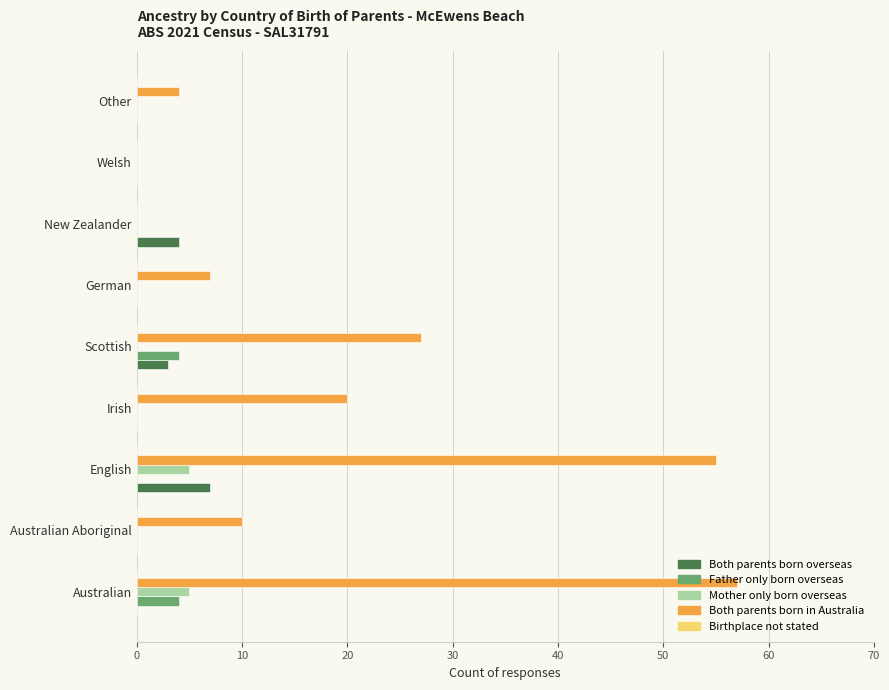

Between English and Welsh, which series saw the biggest shift?

Both parents born in Australia